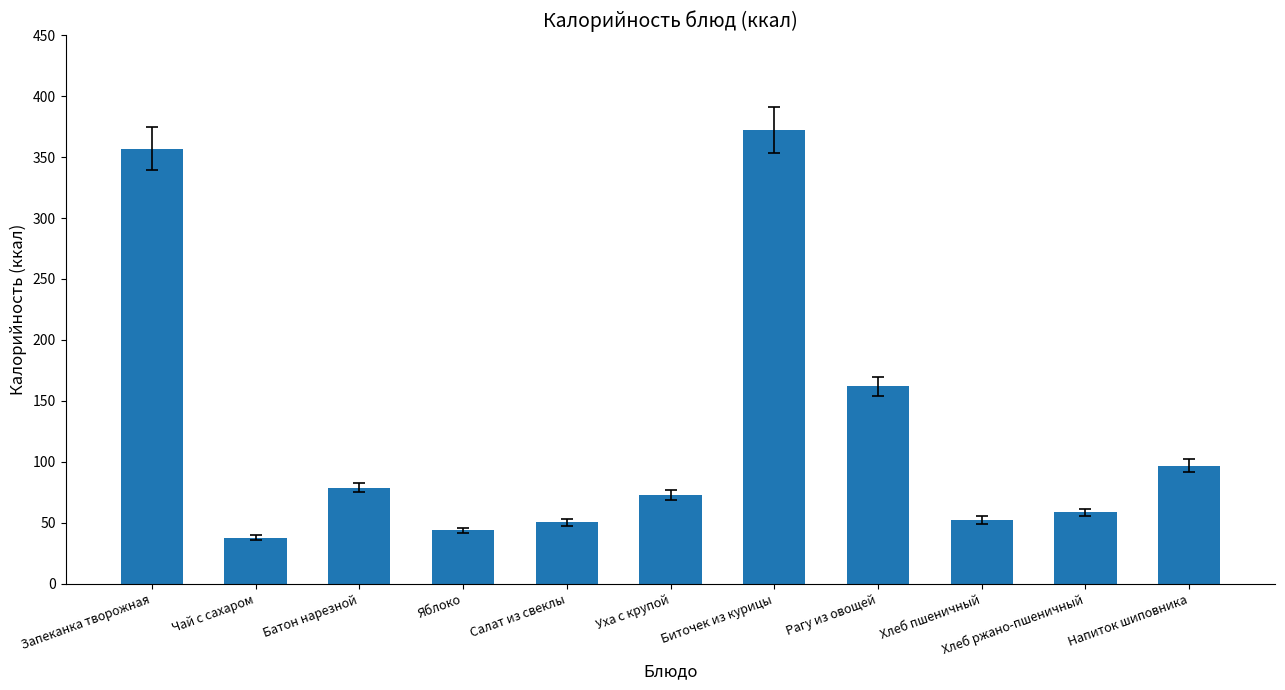

The value at Уха с крупой is 73.0. True or false?

True